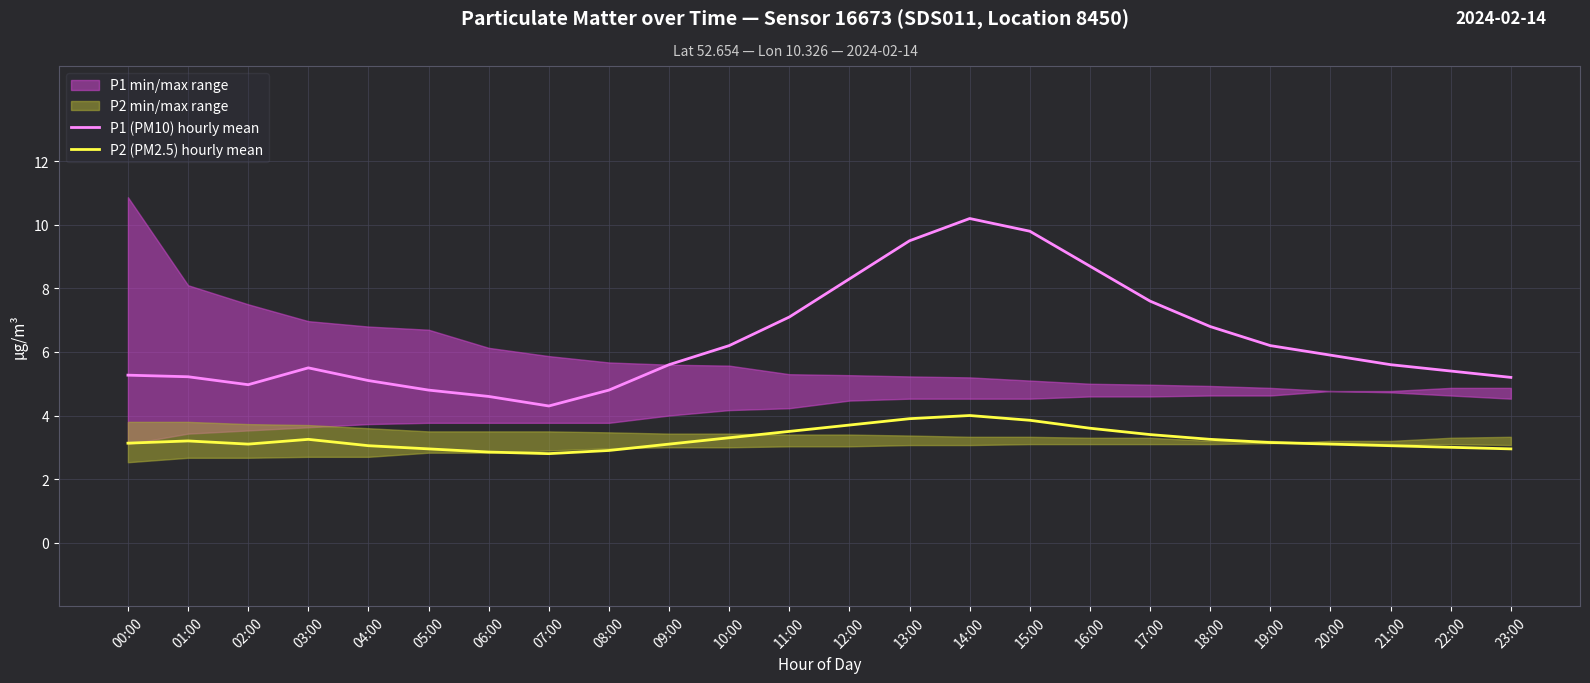

What is the label of the 7th point from the right?

17:00